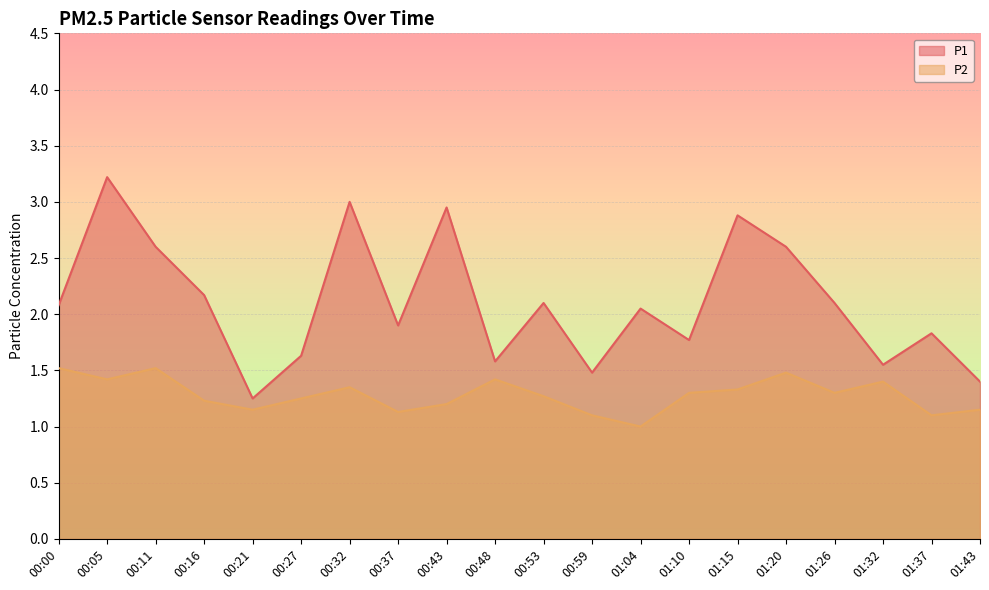

Between 00:43 and 00:00, which is larger?

00:43